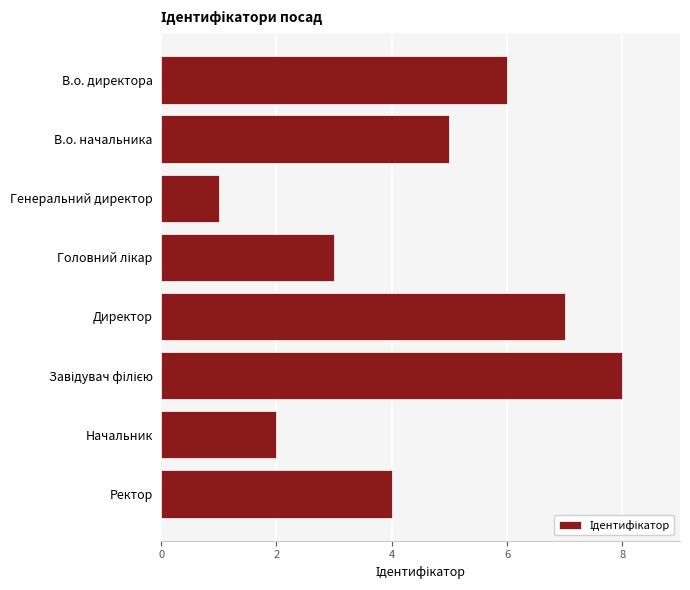

Are the bars grouped side by side (vs. stacked)?

No